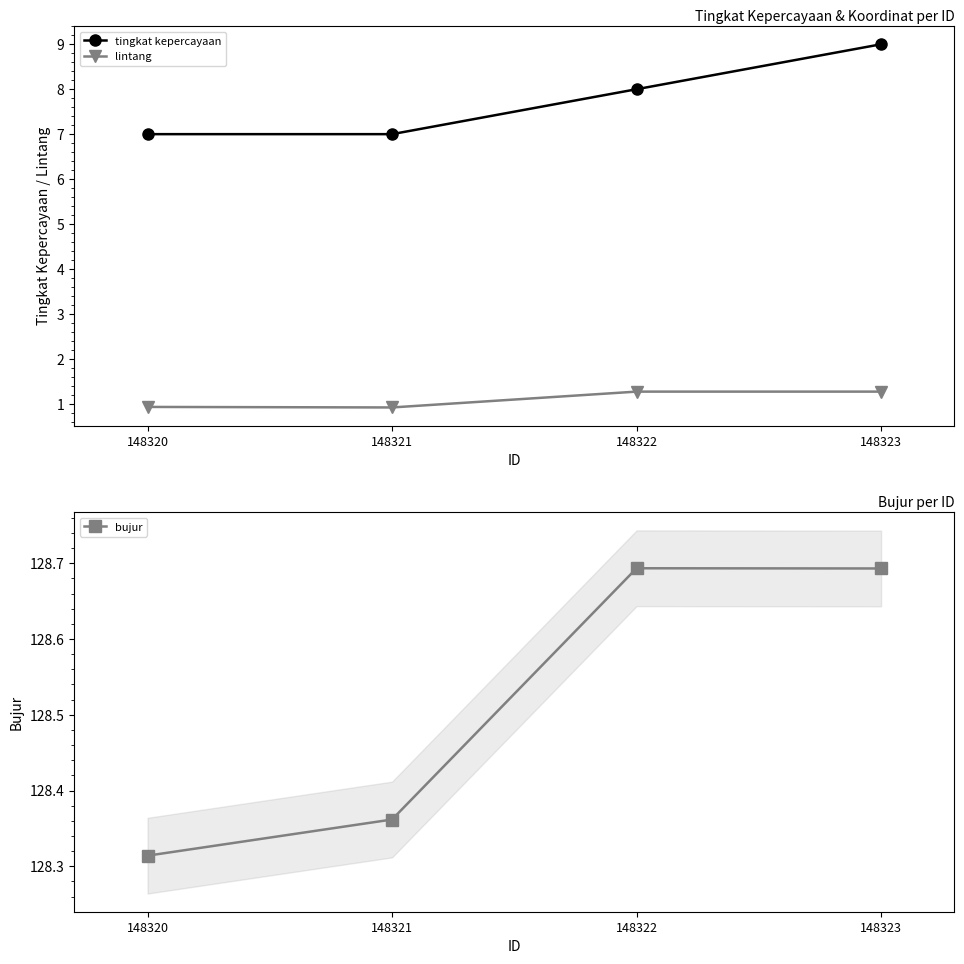

How many lines are shown in the chart?

3